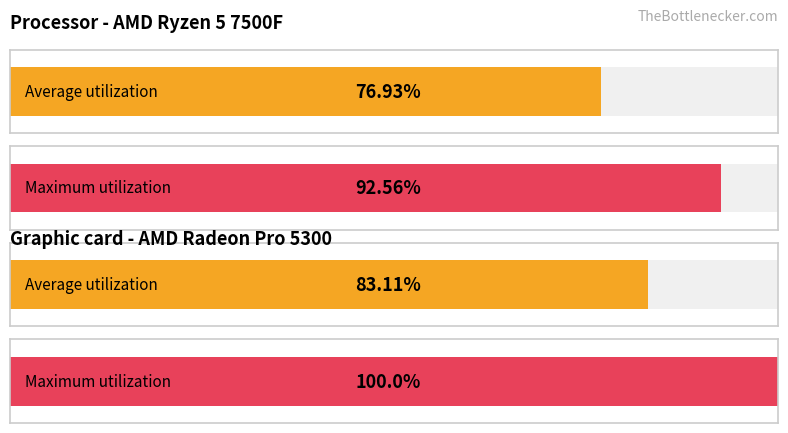

Rank the series by their maximum value, from lowest to highest.

Average utilization, Maximum utilization